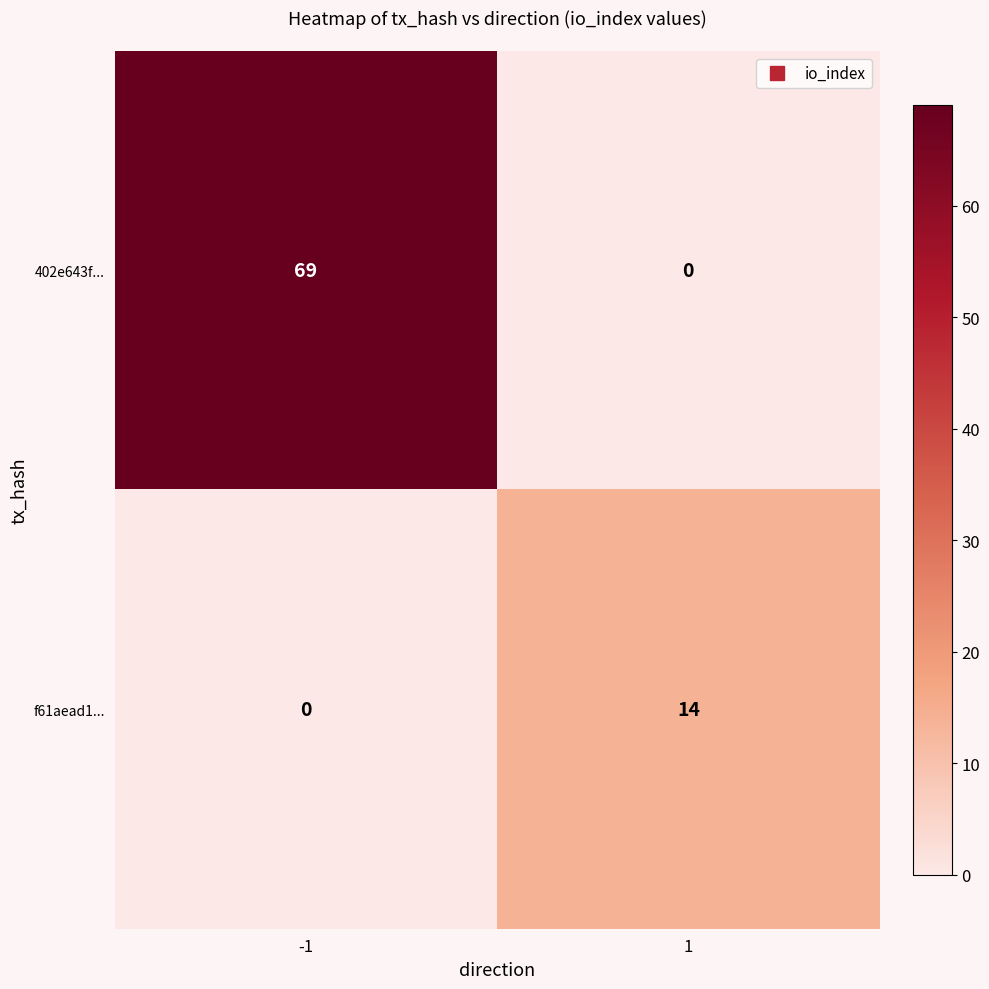

Which series has the largest total across all categories?

402e643f...